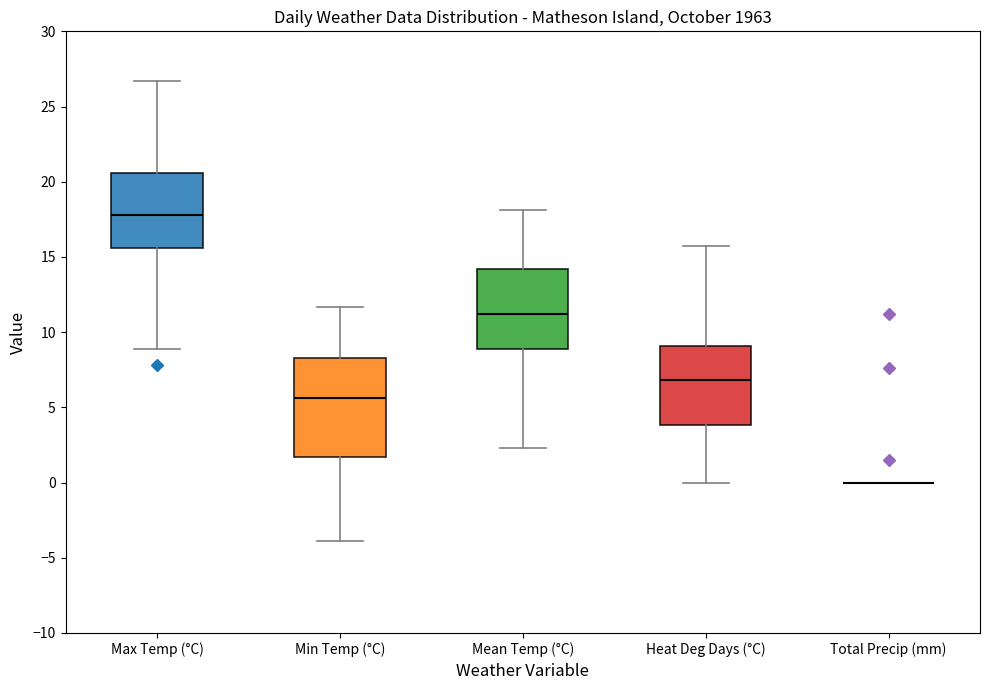

Comparing the boxes themselves (not the whiskers), which one is the tallest?

Min Temp (°C)